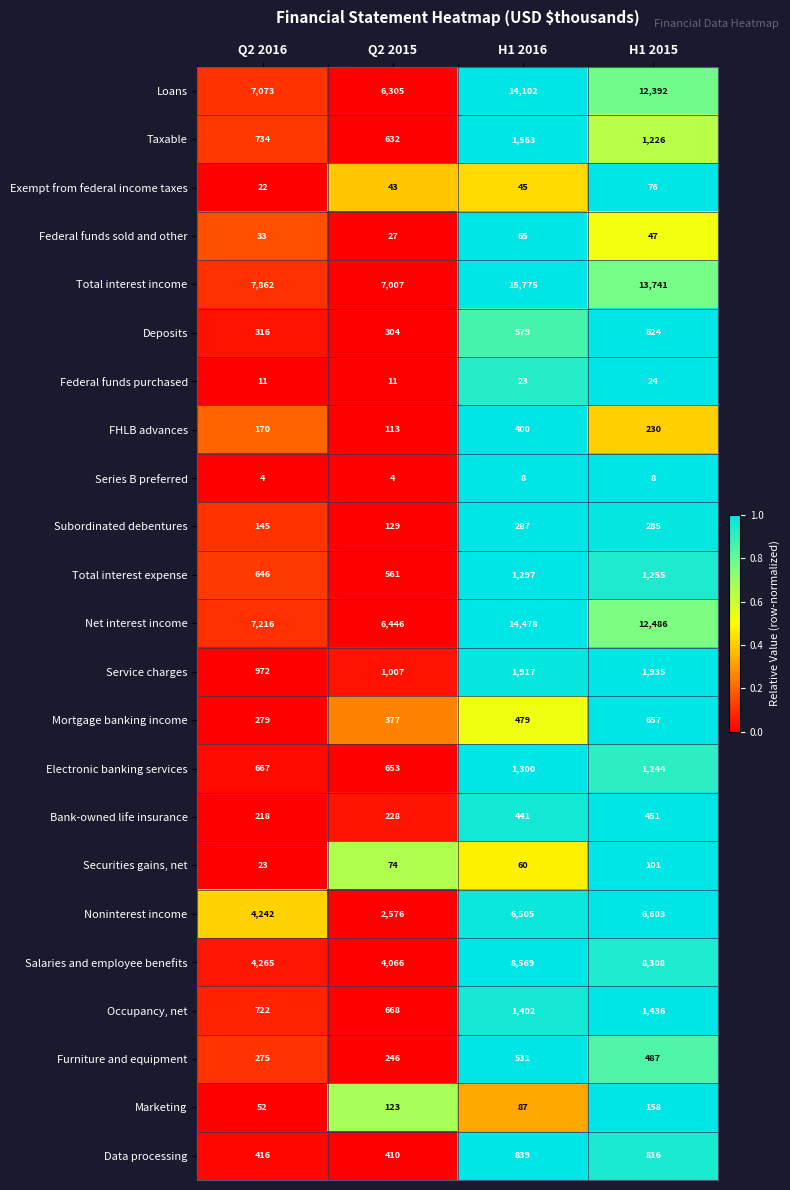

What is the difference between the maximum and minimum values in the Federal funds sold and other series?

38